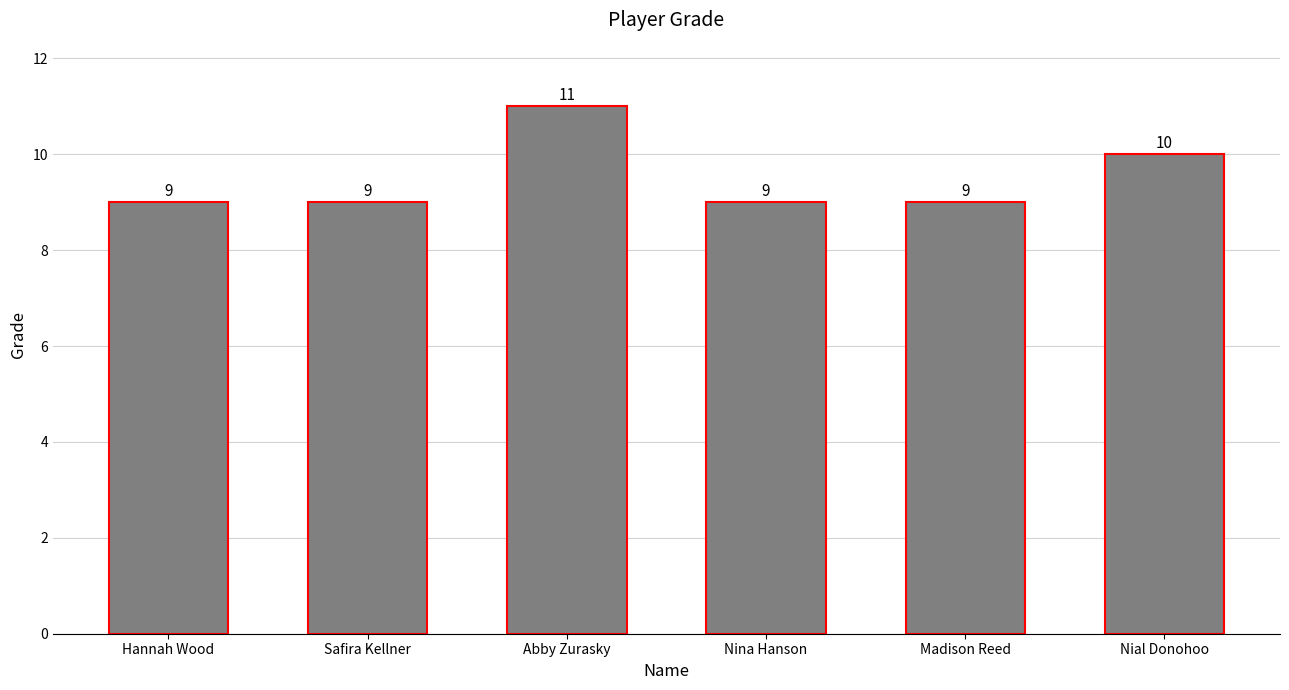

What is the label of the 3rd bar from the left?

Abby Zurasky